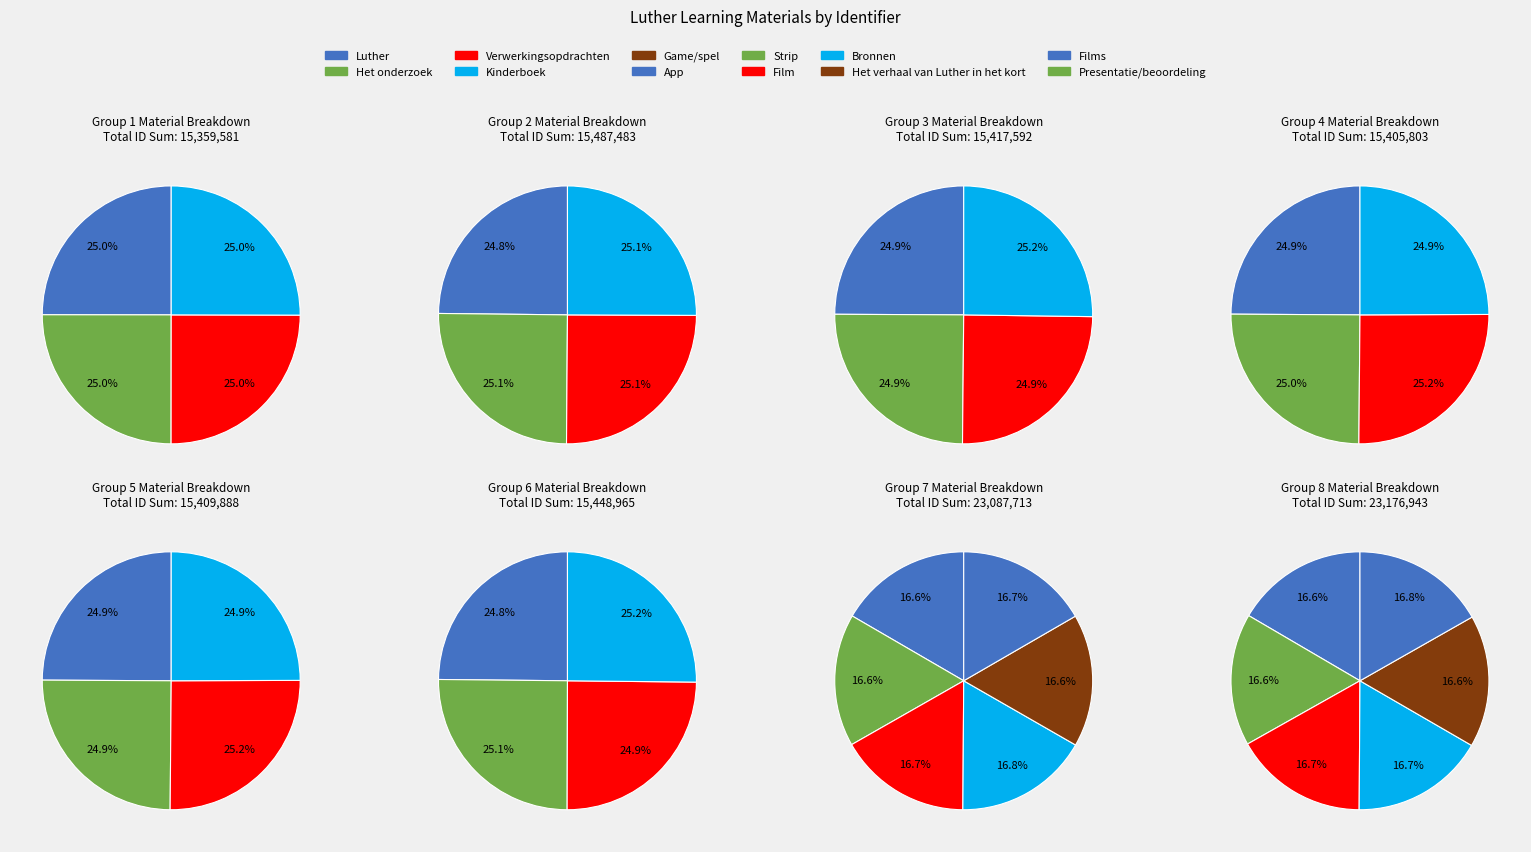

How many segments does this pie chart have?

12